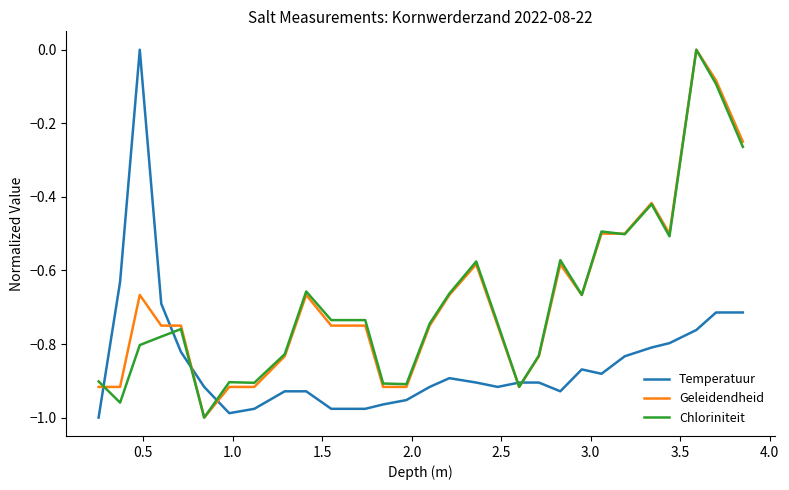

Which series ends up on top after the final intersection of Chloriniteit and Temperatuur?

Chloriniteit